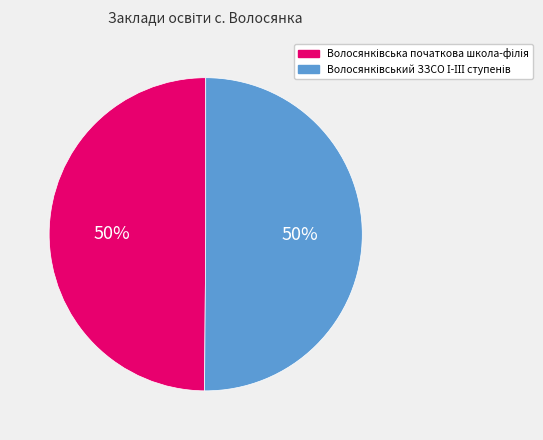

To the nearest percent, what is the average slice percentage?

50%